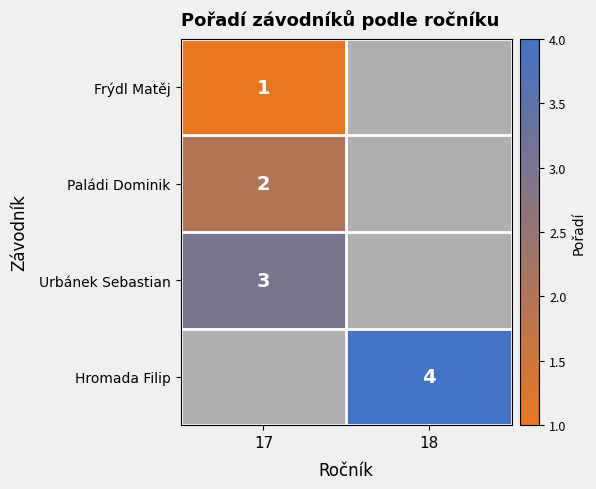

The value of Urbánek Sebastian at 17 is 3. True or false?

True